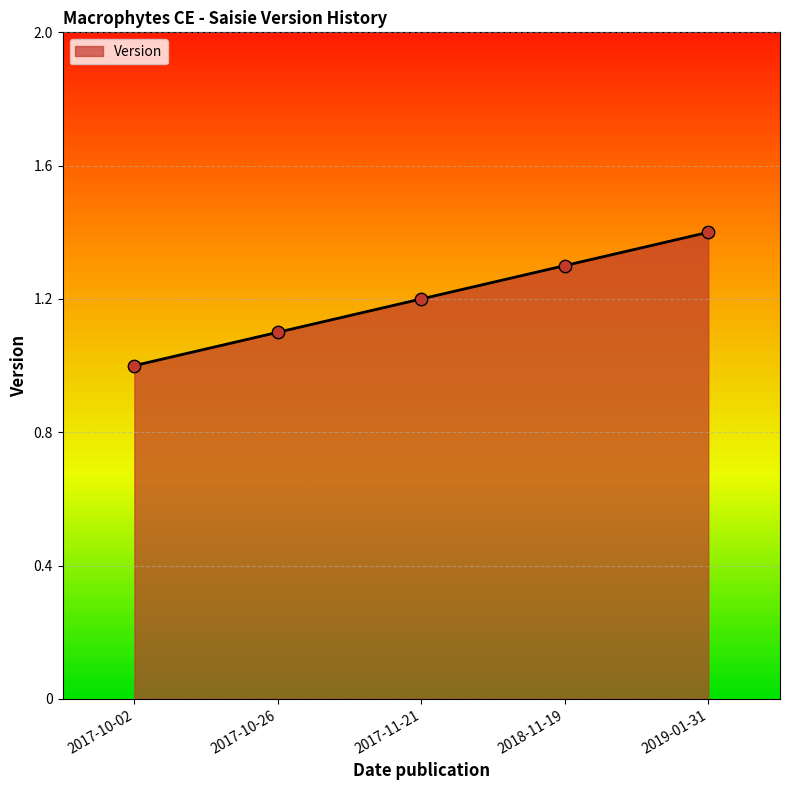

Between 2018-11-19 and 2019-01-31, which is larger?

2019-01-31